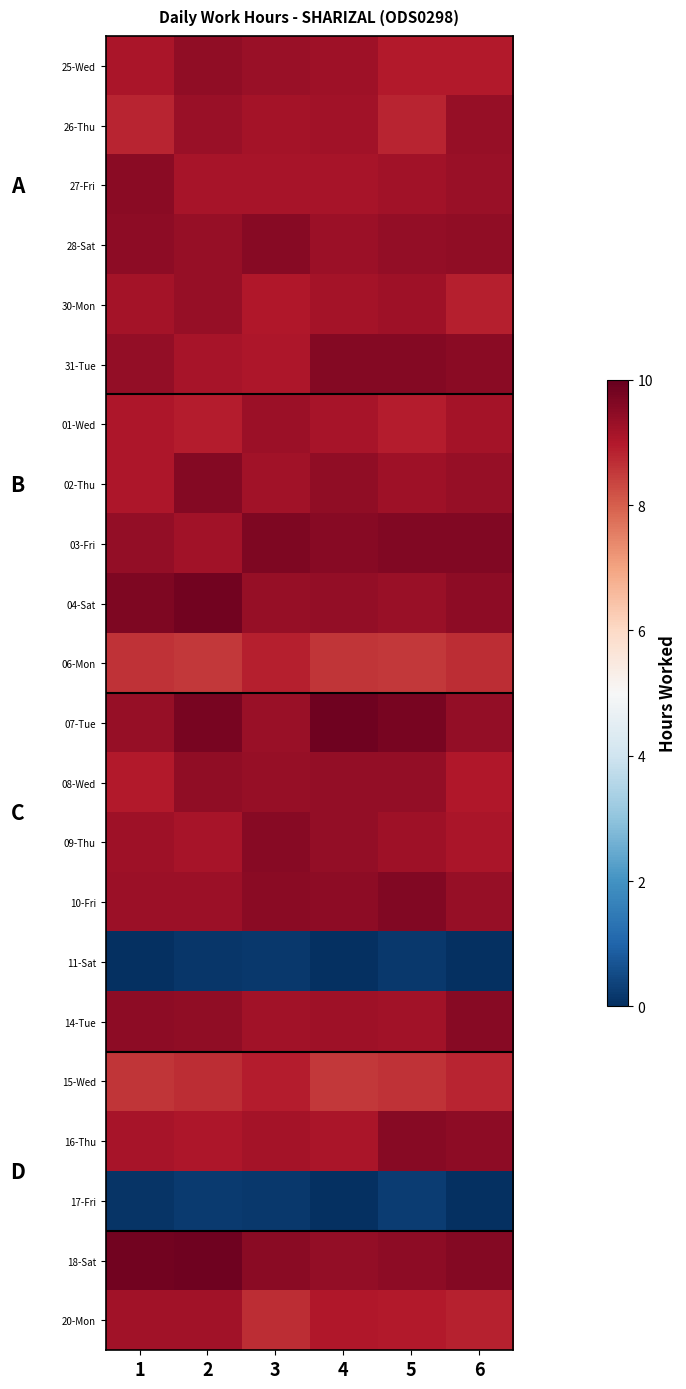

How many series are shown in this chart?

22